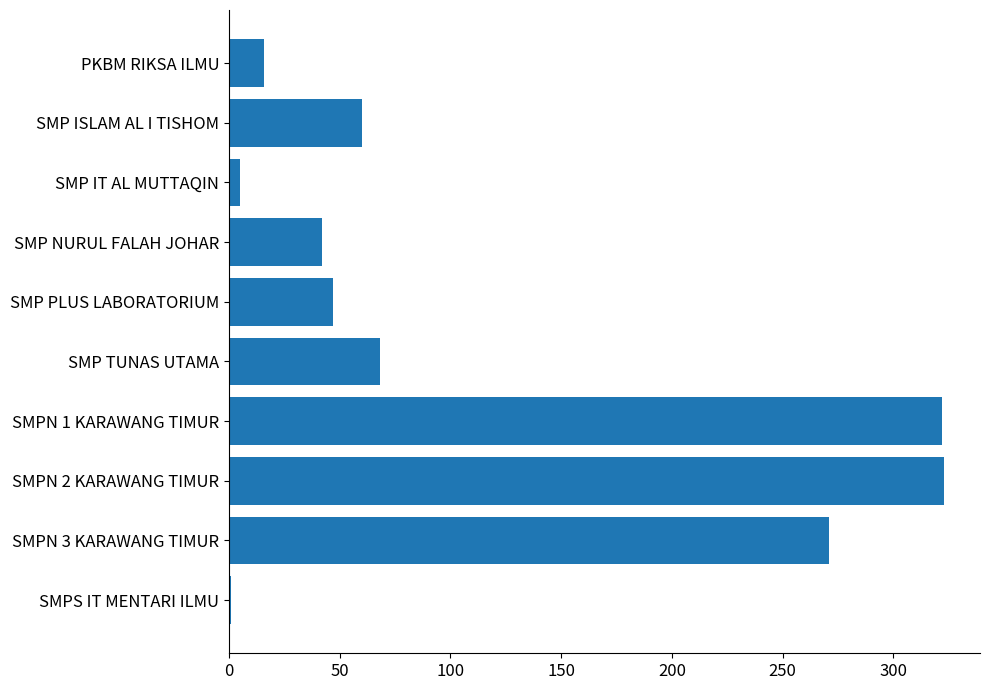

Count the number of data series in this chart.

1